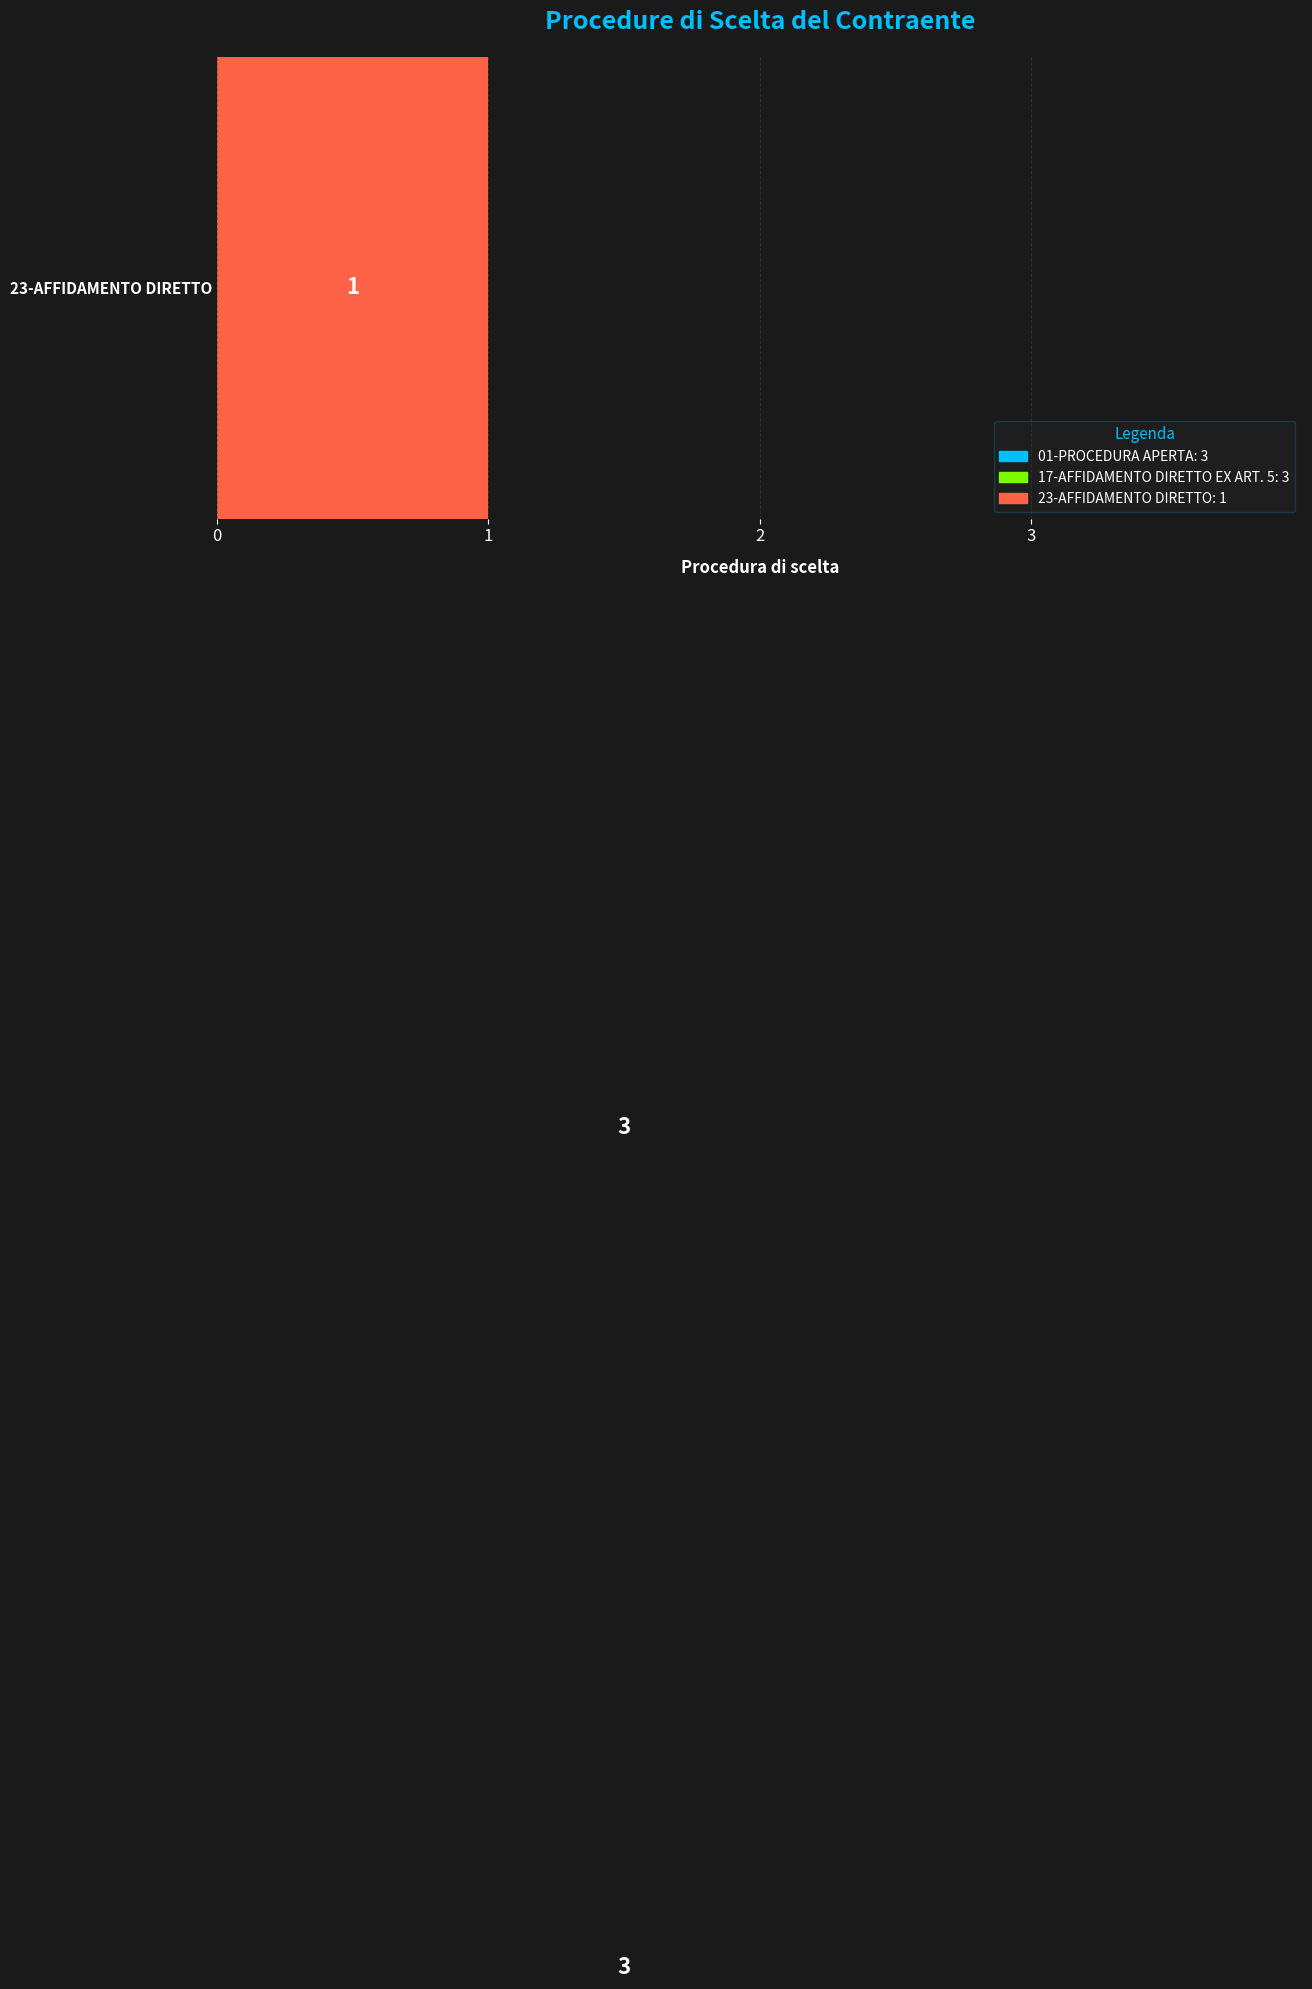

How many data points are less than 3?

1